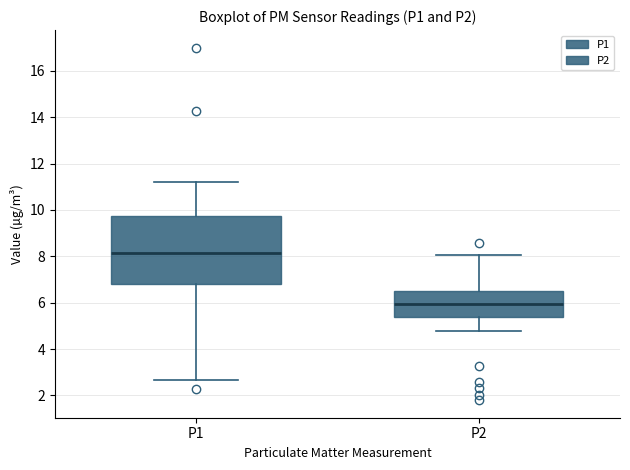

Reading left to right, read every box against the y-axis: the position of its median line, the range the box covers, and the ends of its whiskers. The values are not printed on the chart, so give them approximately, as read against the axis.

P1: median 8.2, box 6.8 to 9.8, whiskers 2.6 to 11.2
P2: median 6.0, box 5.4 to 6.4, whiskers 4.8 to 8.0